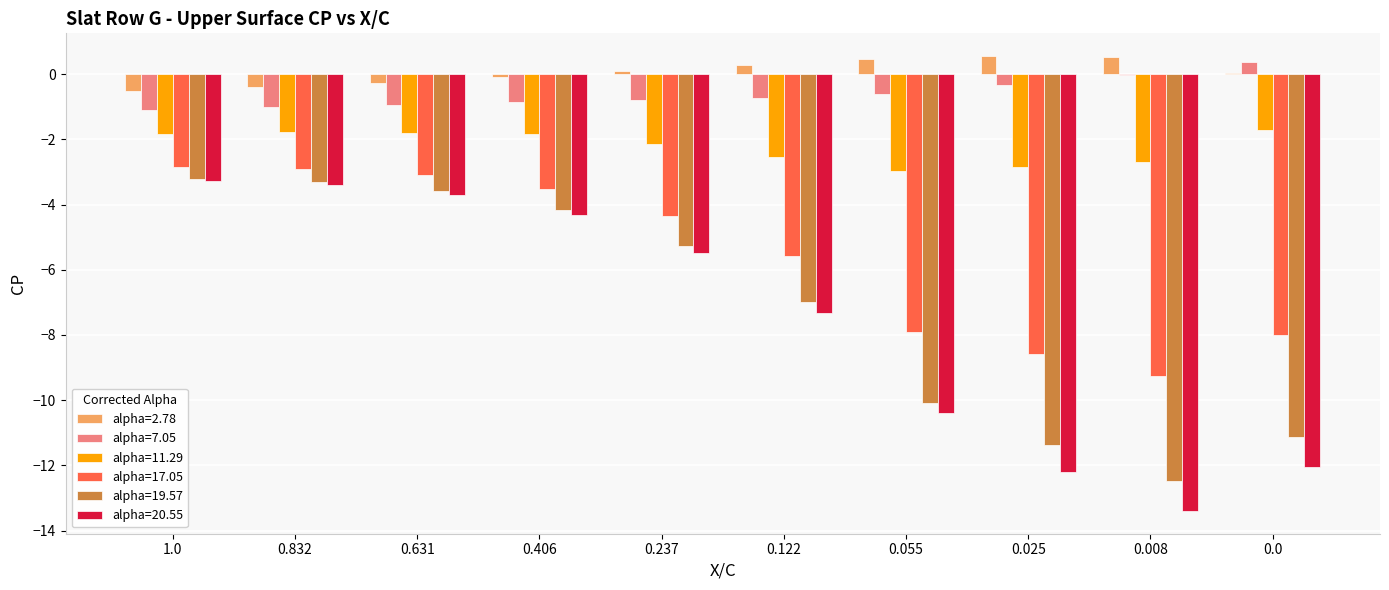

The value of alpha=17.05 at 0.122 is -1.8. True or false?

False